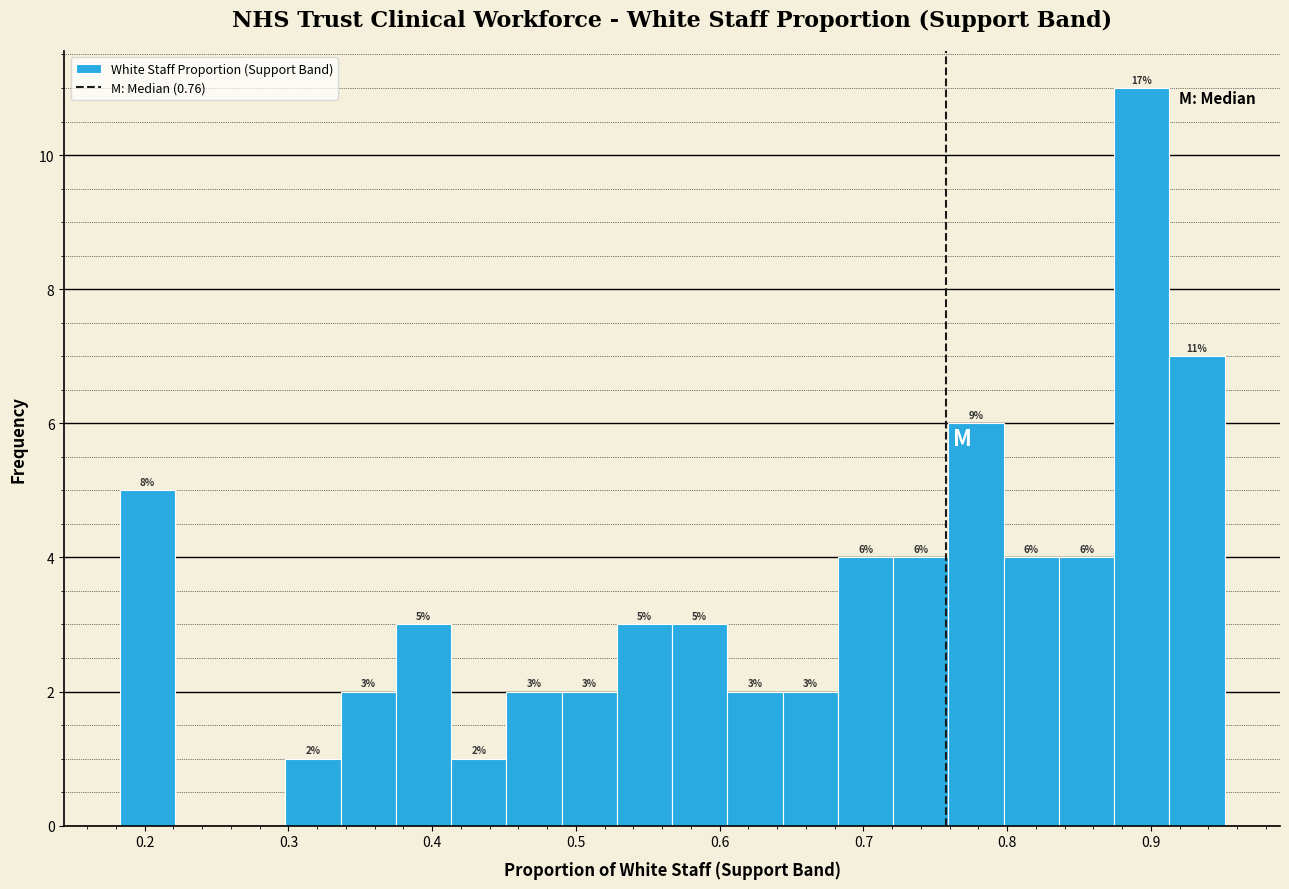

Around what value on the x-axis is the tallest bar? Give the approximate position of its centre, as read against the axis.

0.89